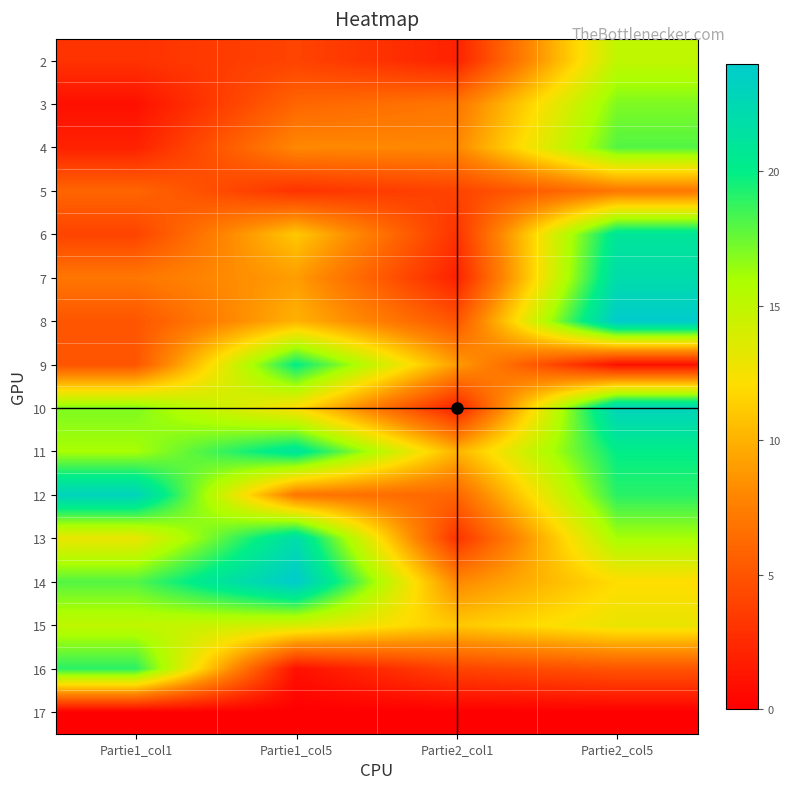

Count the number of data series in this chart.

16